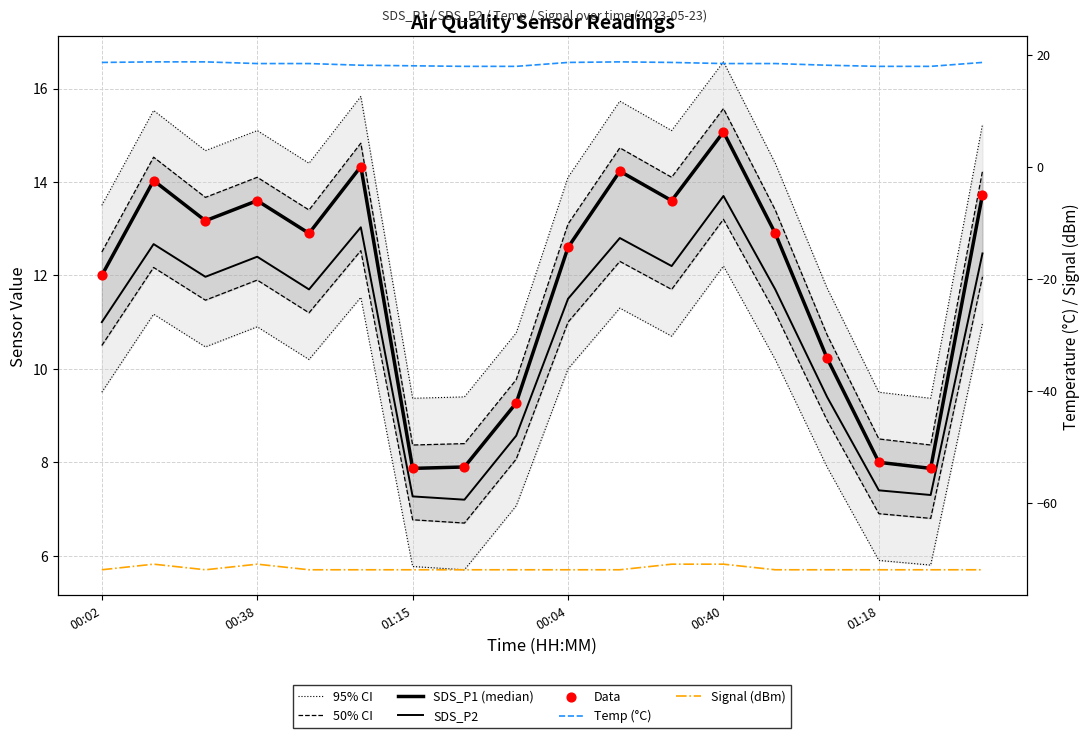

Which series reaches the minimum Y coordinate?

Signal